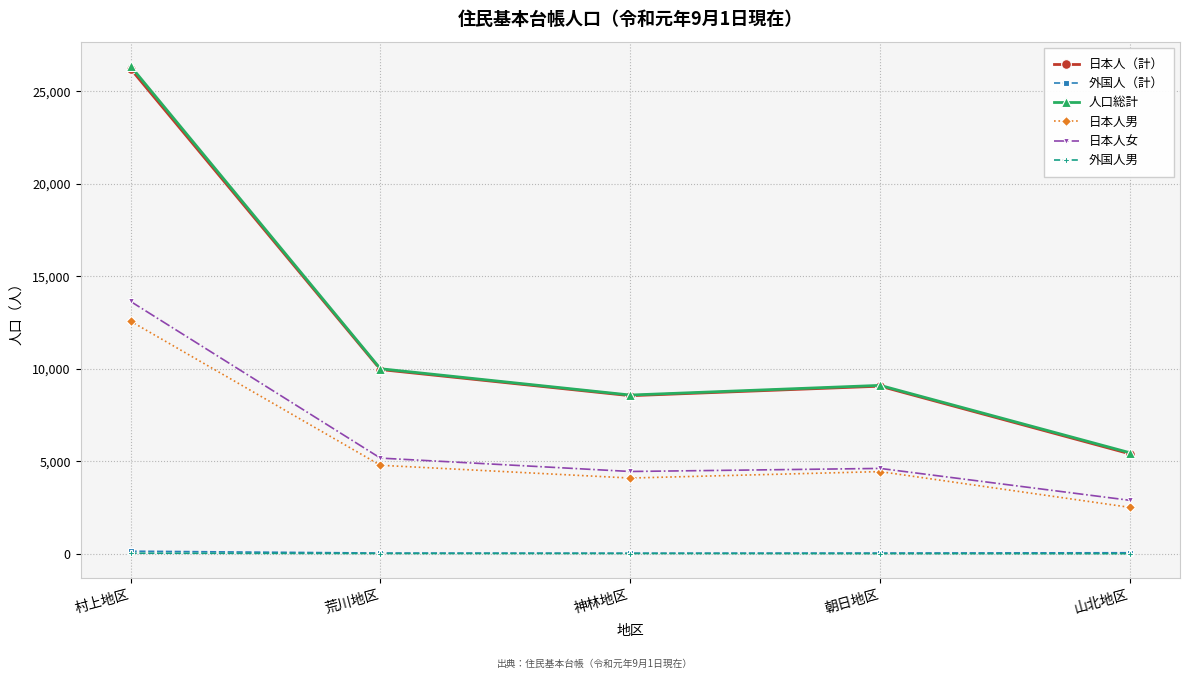

What is the average value of the 日本人男 series?

5685